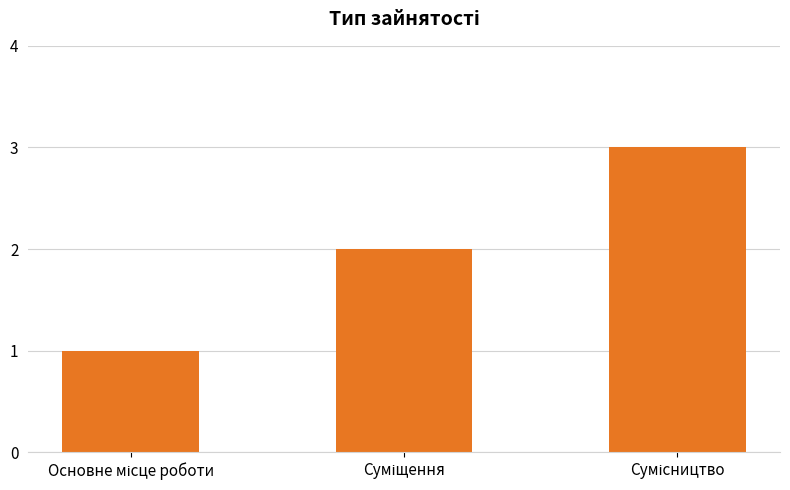

How many values are below 2?

1